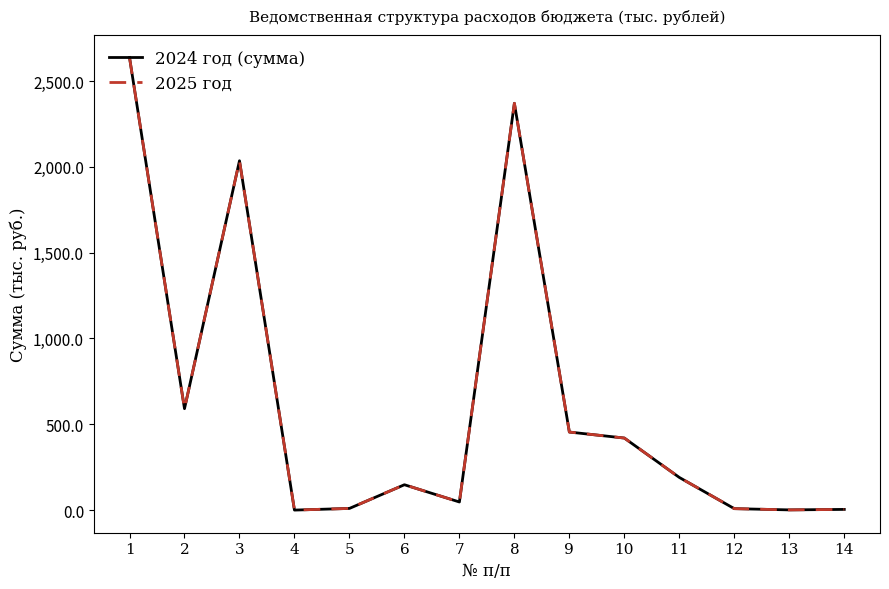

Is it true that 2025 год equals 596.0 at 10?

False